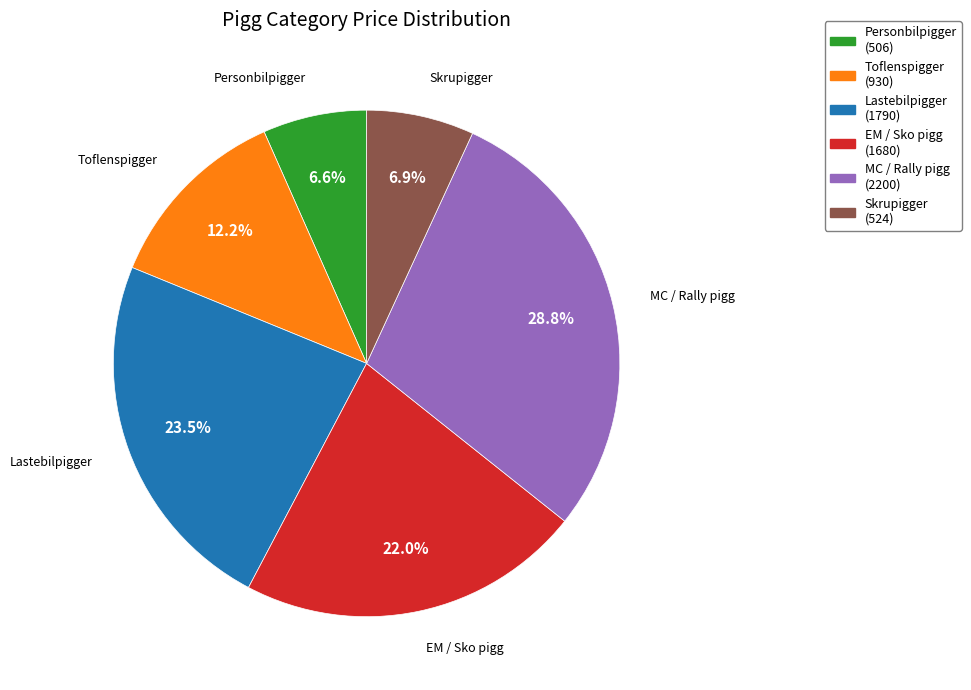

Count the number of slices in the pie.

6